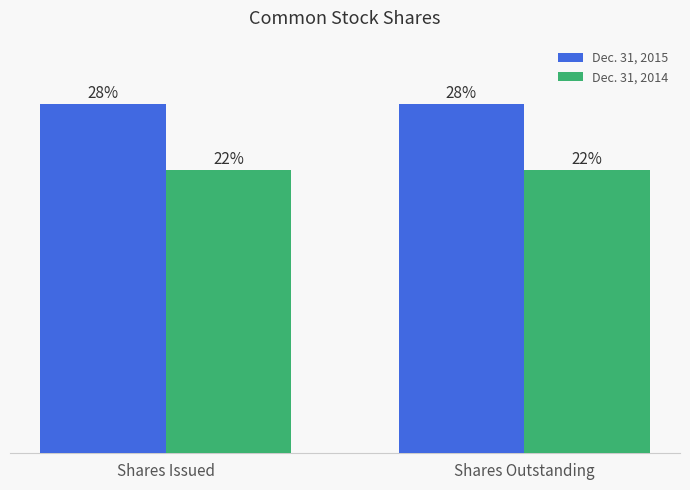

What is the label of the 2nd bar from the left?

Shares Outstanding